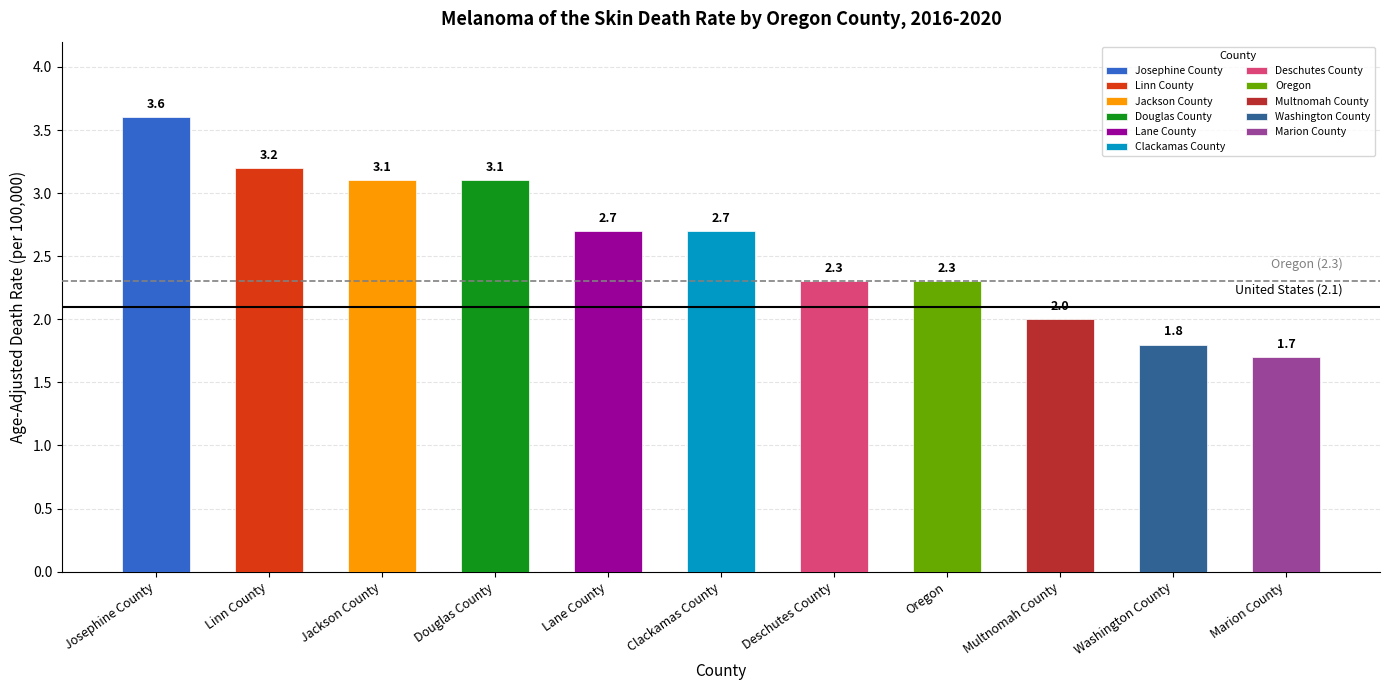

What is the change in value from Linn County to Jackson County?

-0.1